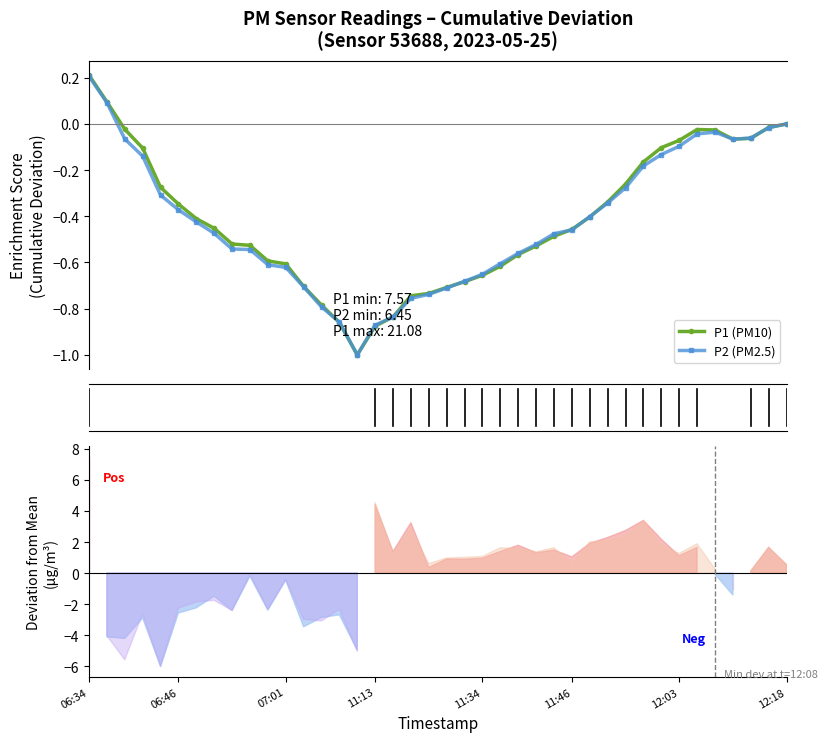

True or false: P2 (PM2.5) has more than 0 interior local peaks.

True